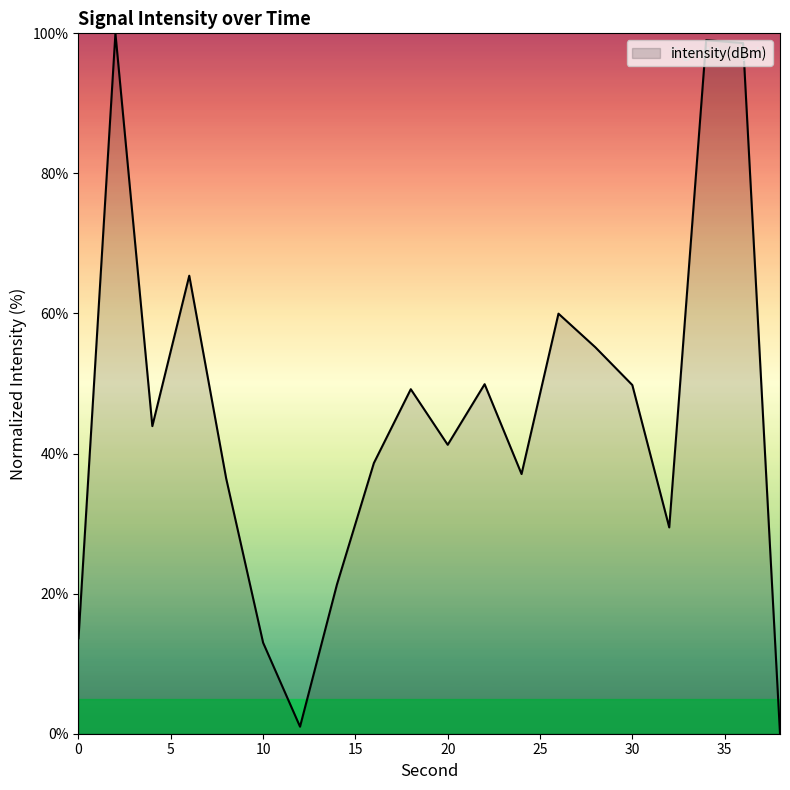

What is the difference between the maximum and minimum values?

100.0